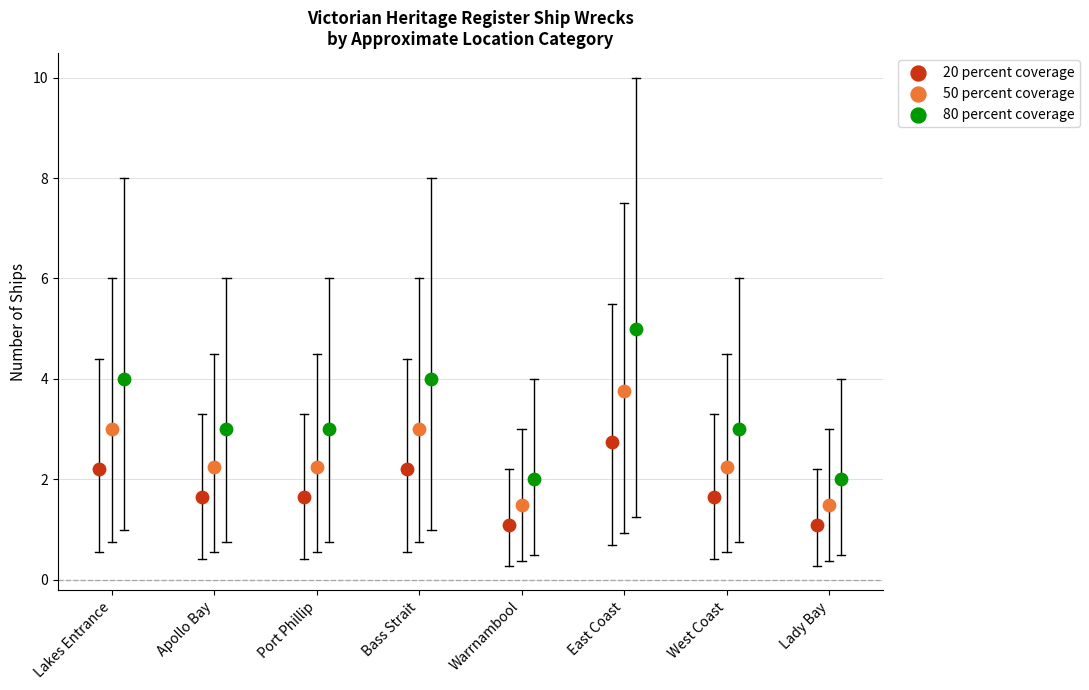

What are all the series names shown in the legend?

20 percent coverage, 50 percent coverage, 80 percent coverage